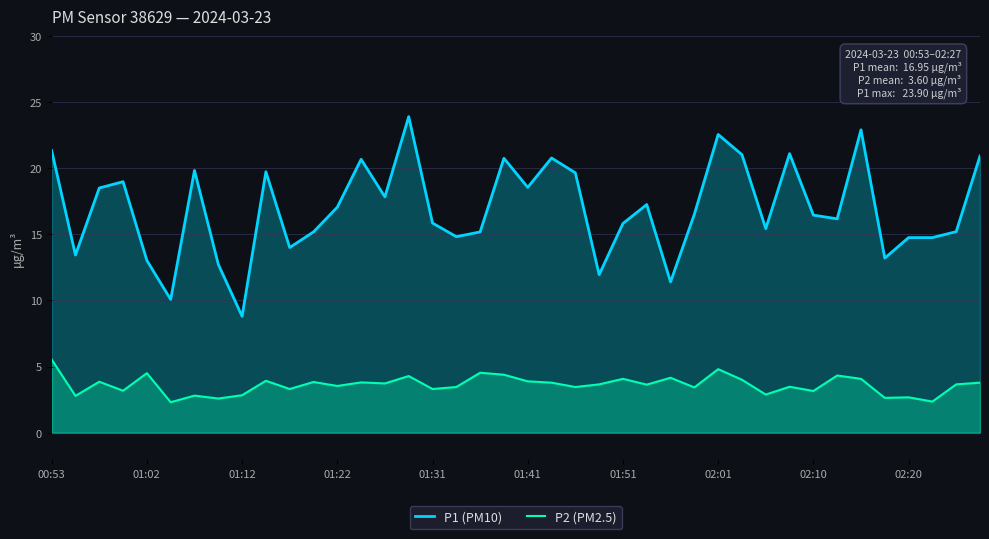

Is the value of P1 (PM10) at 33 greater than the value of P2 (PM2.5) at 27?

Yes